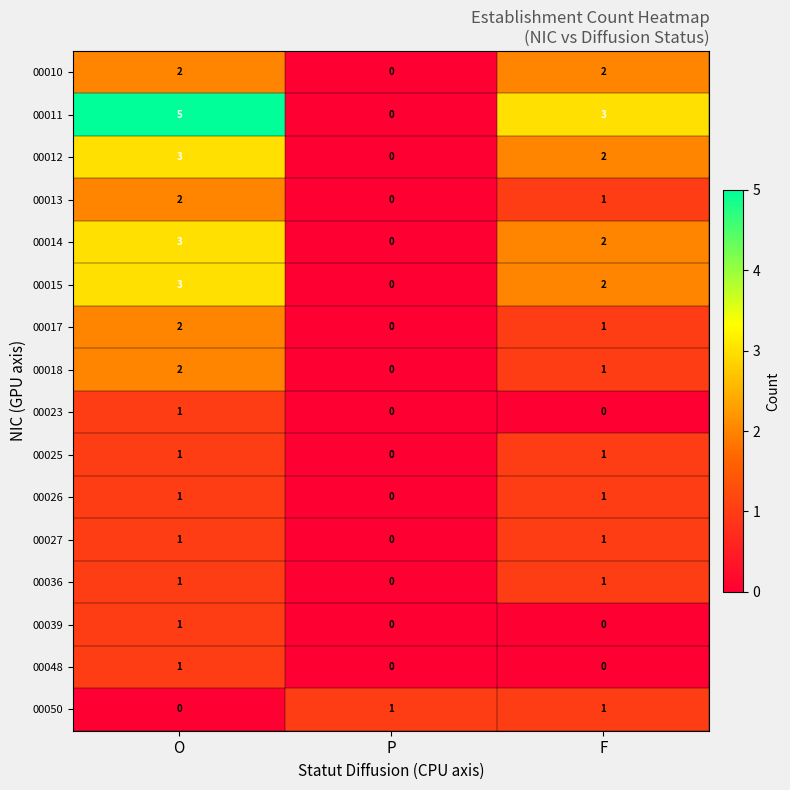

Where is 00018 nearest to the value 1?

F